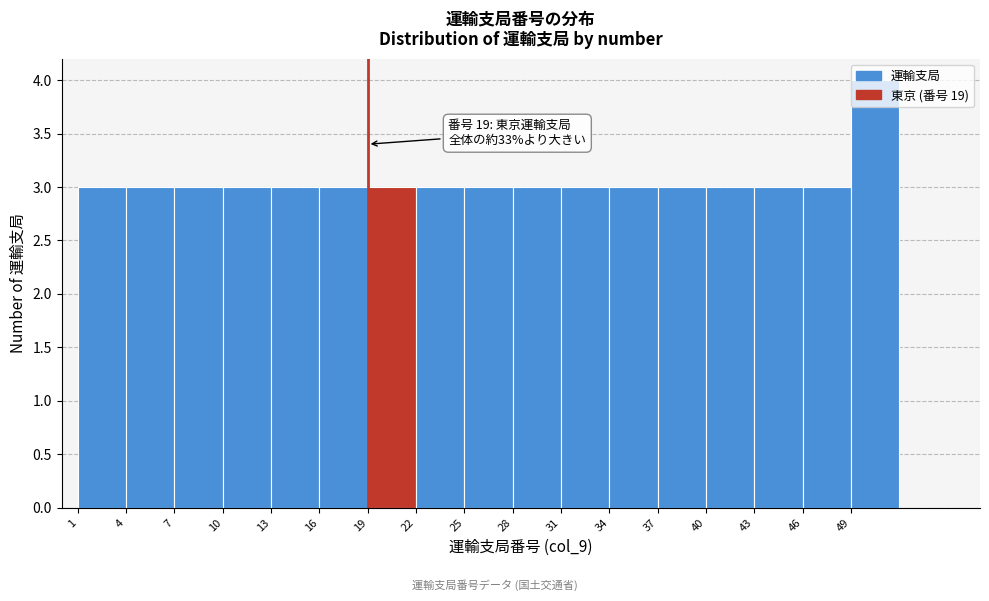

Over which range of the x-axis is the bar tallest?

49 to 52